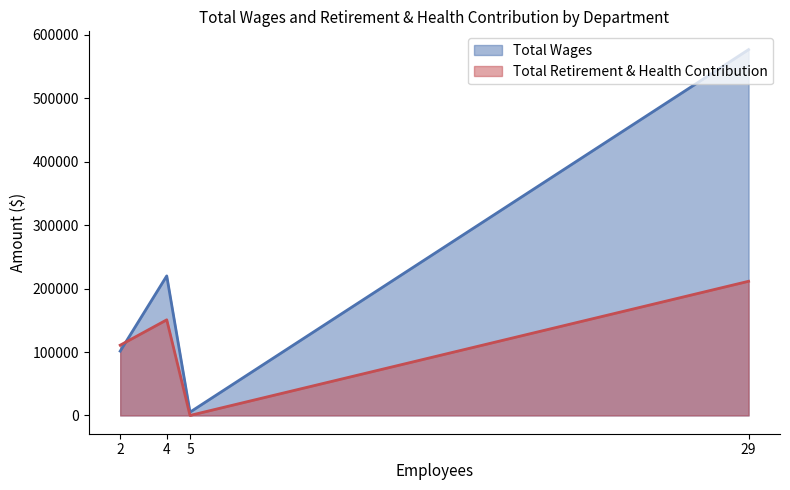

Which series changed the most between 2 and 4?

Total Wages